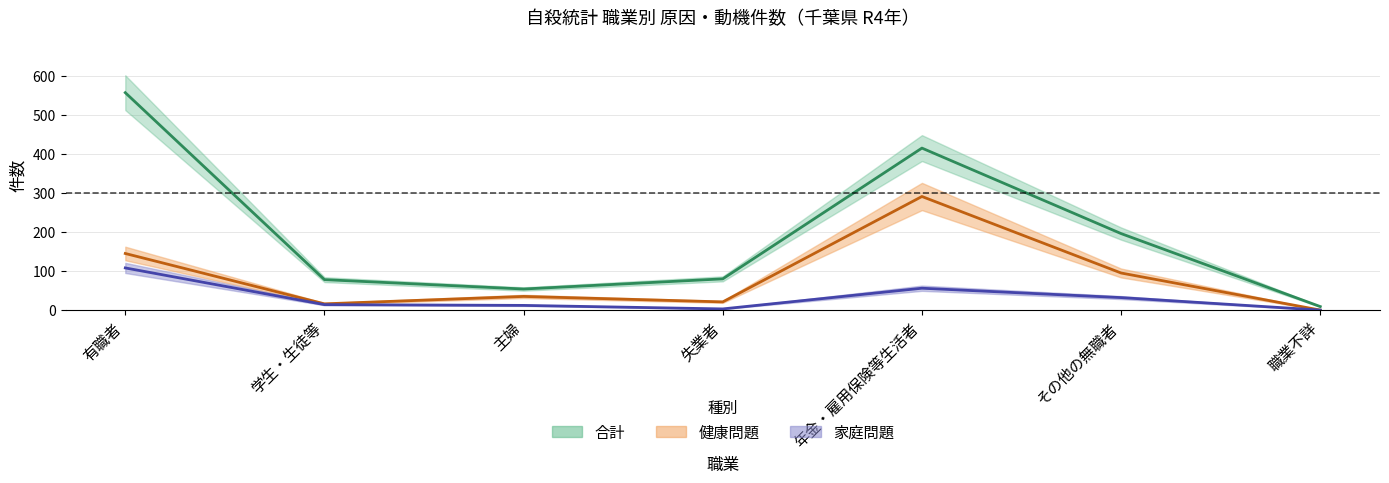

What is the sum of the 健康問題 values at 学生・生徒等 and 有職者?

161